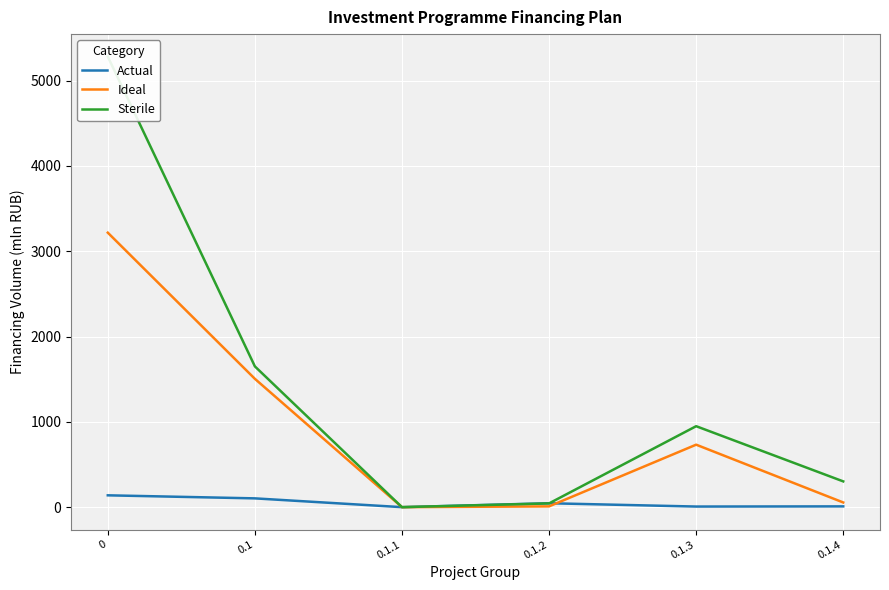

What is the sum of all Actual values?

304.1